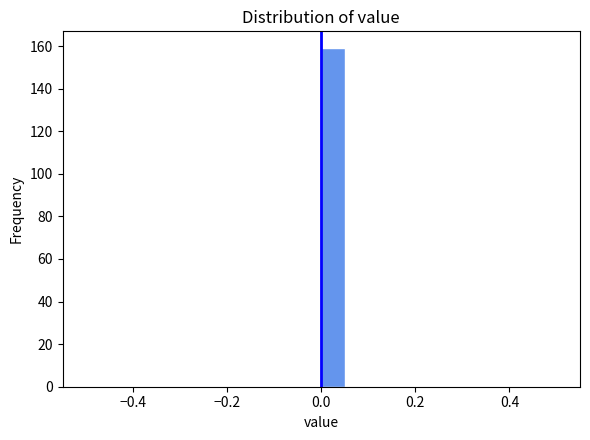

Read against the x-axis, roughly where is the centre of the tallest bar?

0.02